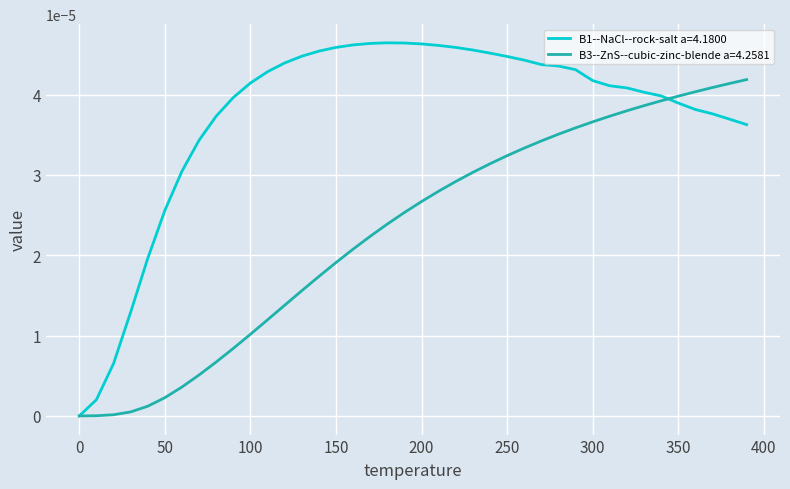

List the series in order of their overall mean, highest first.

B1--NaCl--rock-salt a=4.1800, B3--ZnS--cubic-zinc-blende a=4.2581